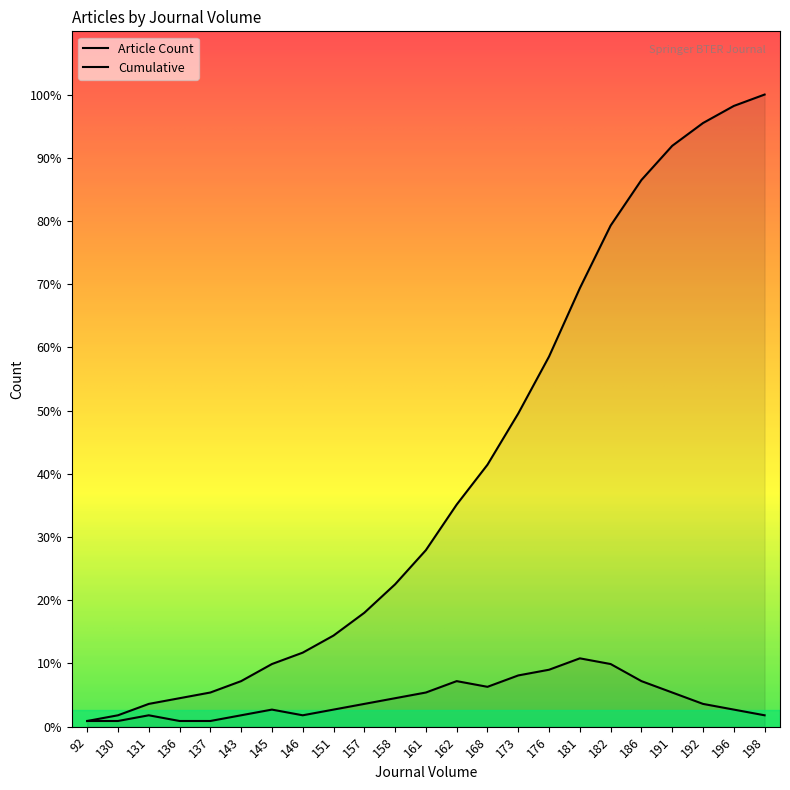

Which series has the largest total across all categories?

Cumulative